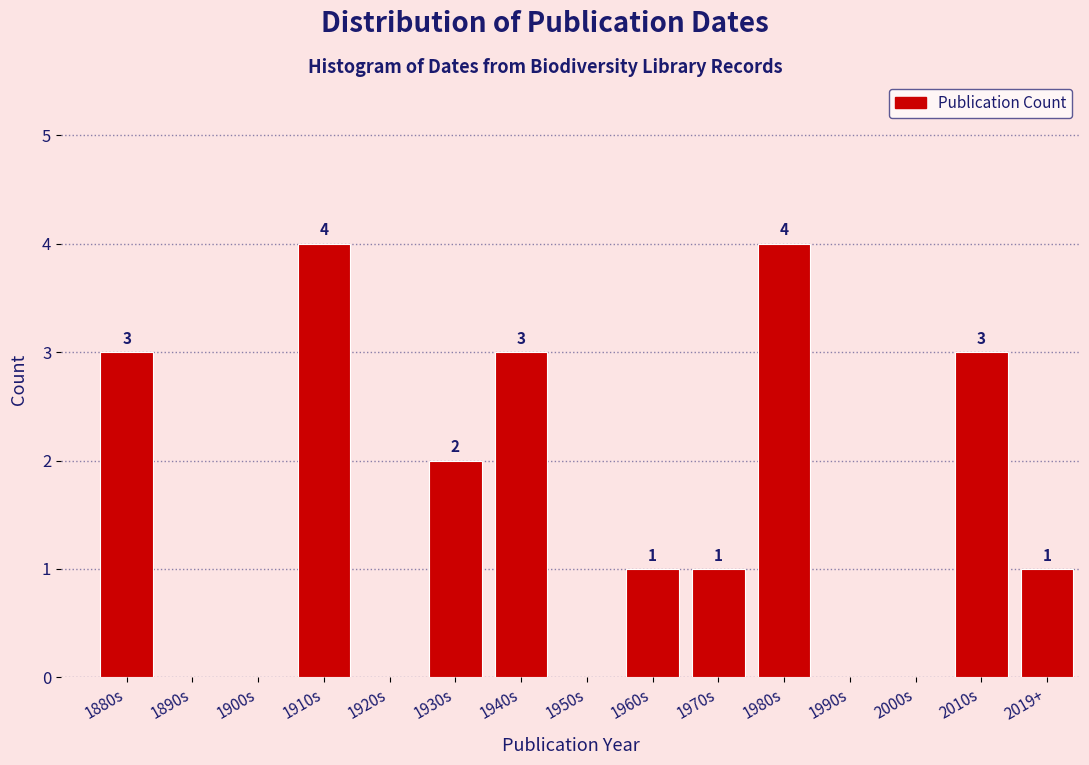

Reading left to right, what are all the values shown in this chart?

1880s=3	1890s=0	1900s=0	1910s=4	1920s=0	1930s=2	1940s=3	1950s=0	1960s=1	1970s=1	1980s=4	1990s=0	2000s=0	2010s=3	2019+=1